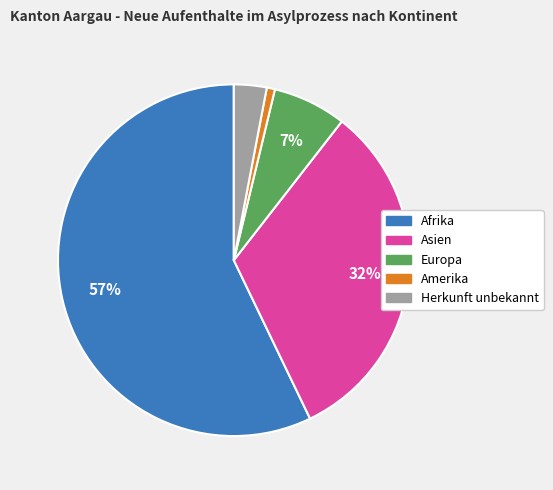

Which category has the smallest portion of the pie?

Amerika